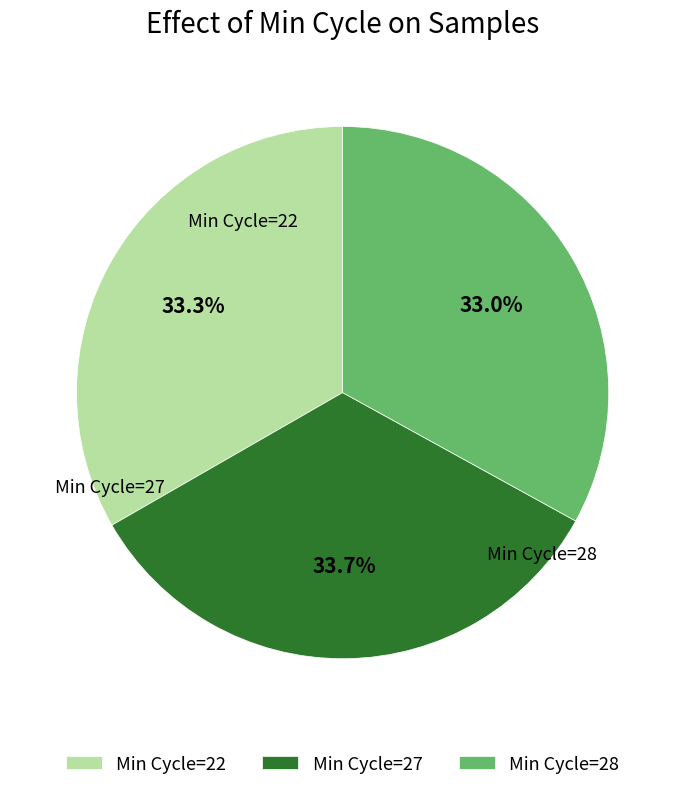

Is there a majority slice in this chart?

No